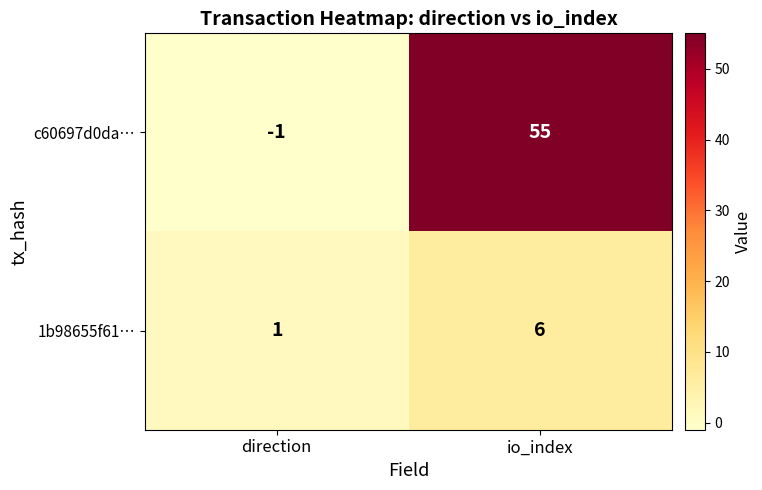

At how many categories does at least one series exceed 26?

1